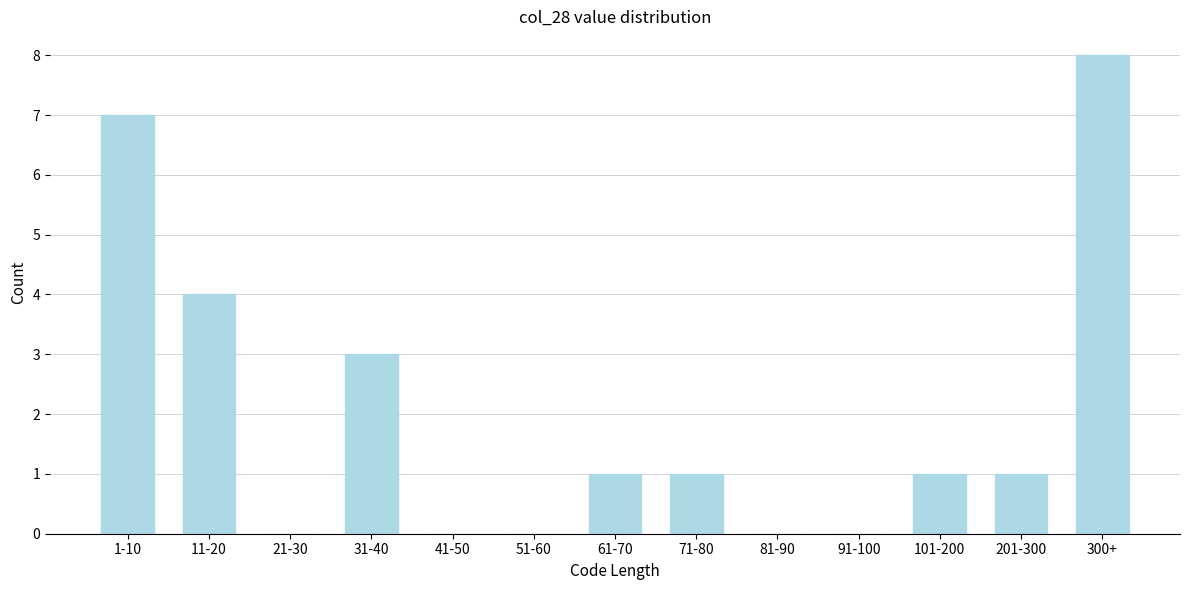

Reading right to left, extract all data points from this chart.

300+=8	201-300=1	101-200=1	91-100=0	81-90=0	71-80=1	61-70=1	51-60=0	41-50=0	31-40=3	21-30=0	11-20=4	1-10=7